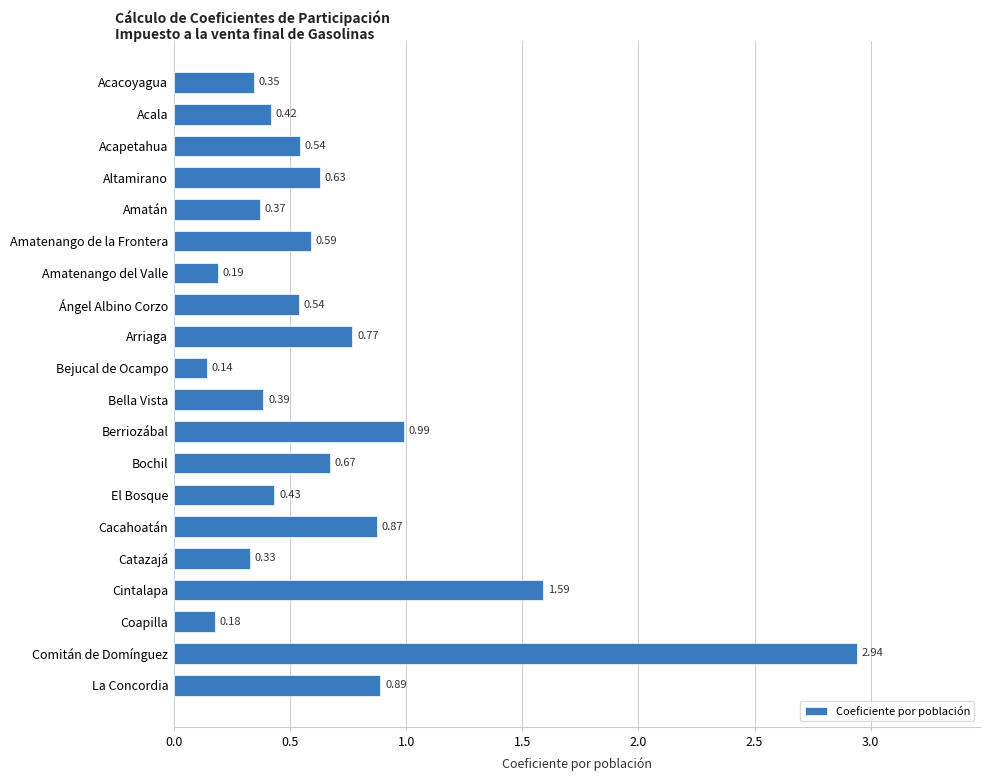

What is the difference between the second highest and second lowest values?

1.4